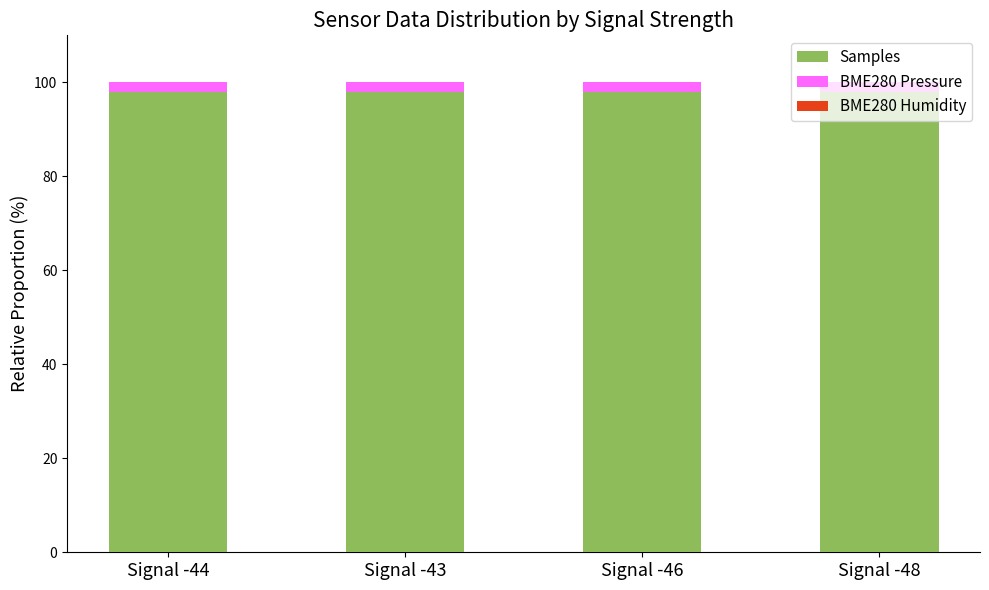

The value of Samples at Signal -48 is 98.0. True or false?

True